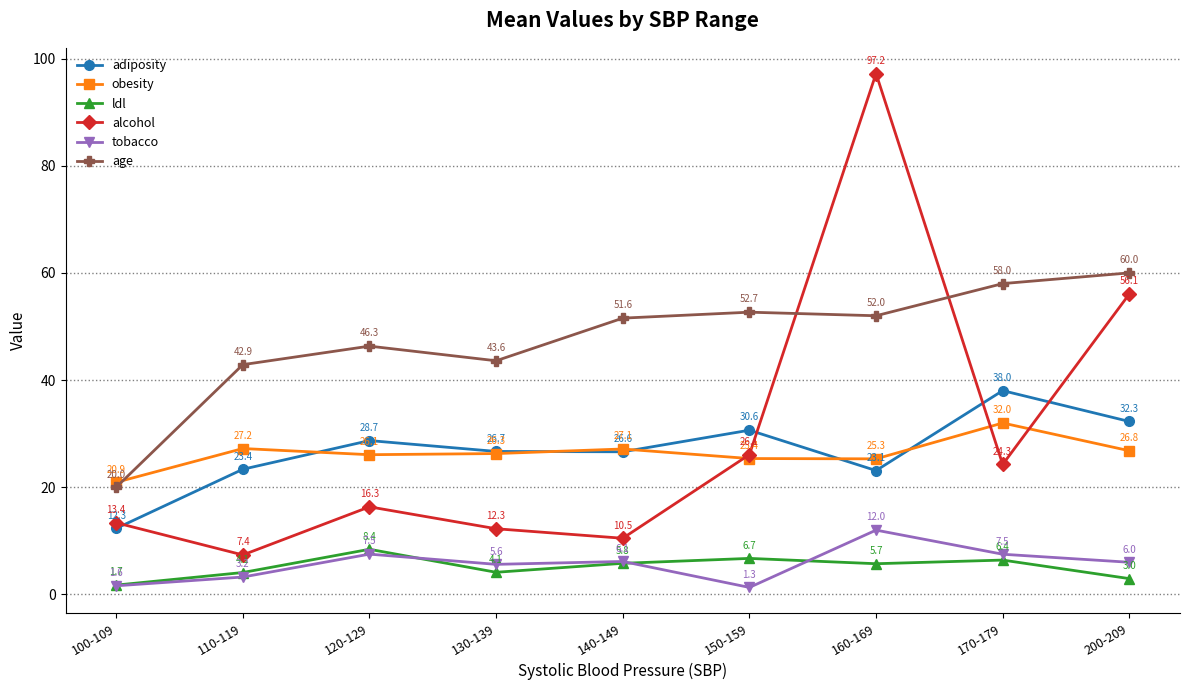

How many data points in ldl are less than 5?

4